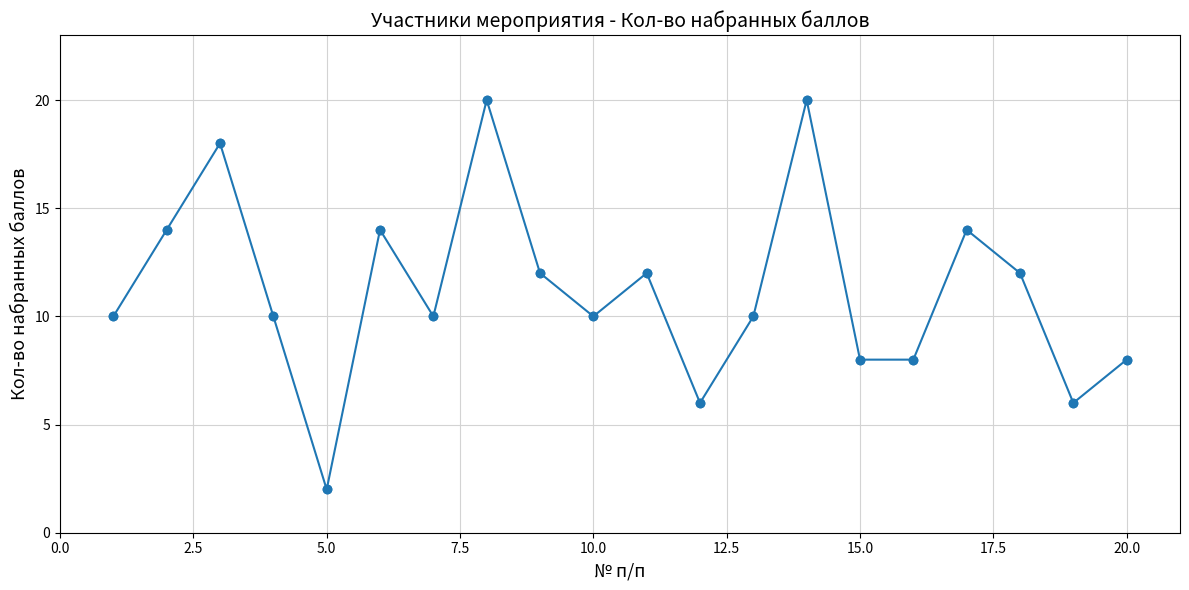

What is the sum of all values?

224